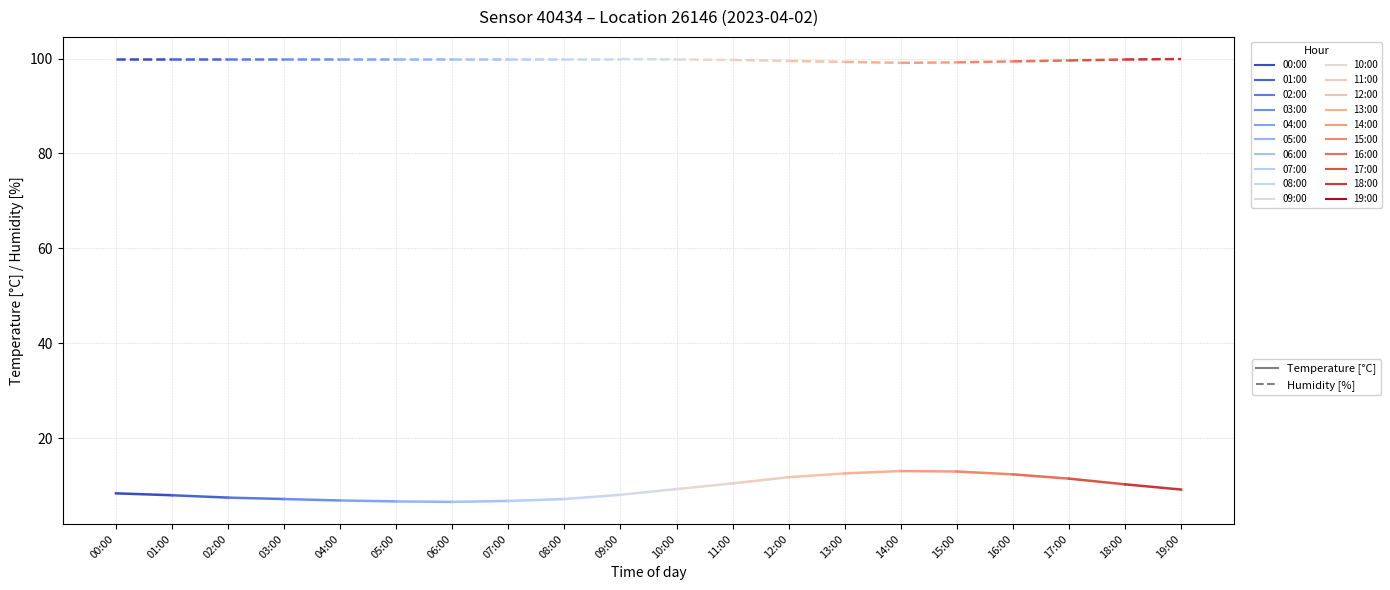

List the labels in order of temperature value, largest first.

14:00, 15:00, 13:00, 16:00, 12:00, 17:00, 11:00, 18:00, 10:00, 19:00, 00:00, 09:00, 01:00, 02:00, 03:00, 08:00, 04:00, 07:00, 05:00, 06:00